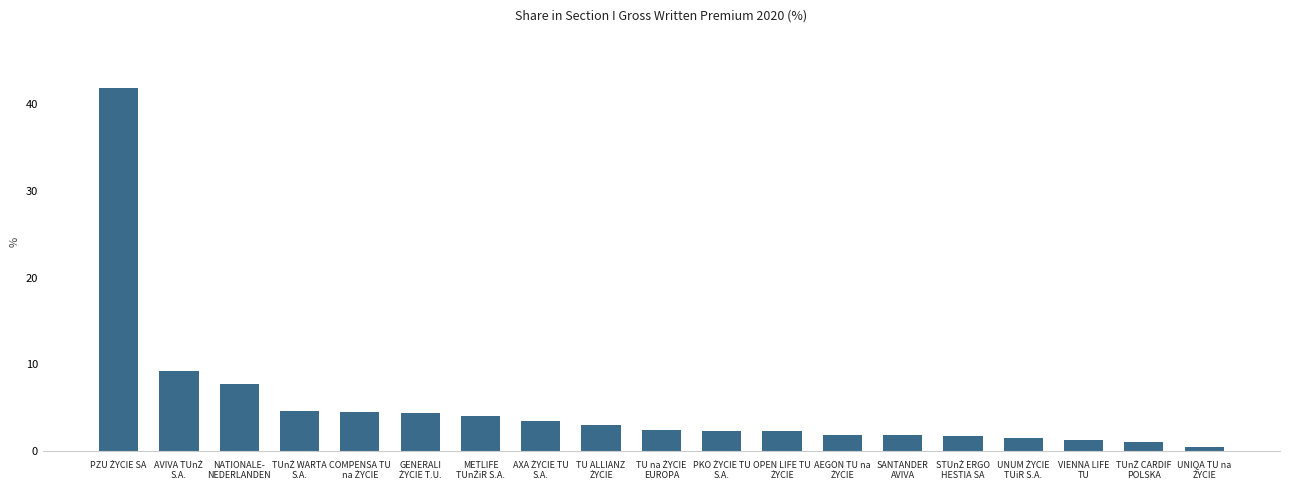

What is the greatest value displayed?

41.8